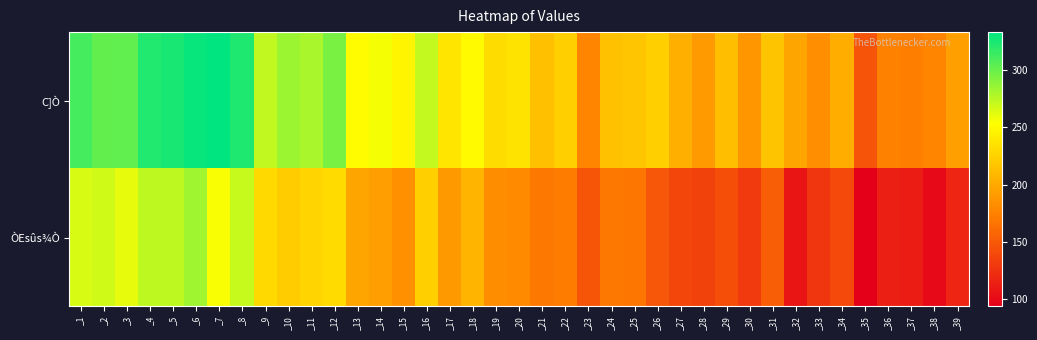

What is the difference between the highest and lowest values at _34?

63